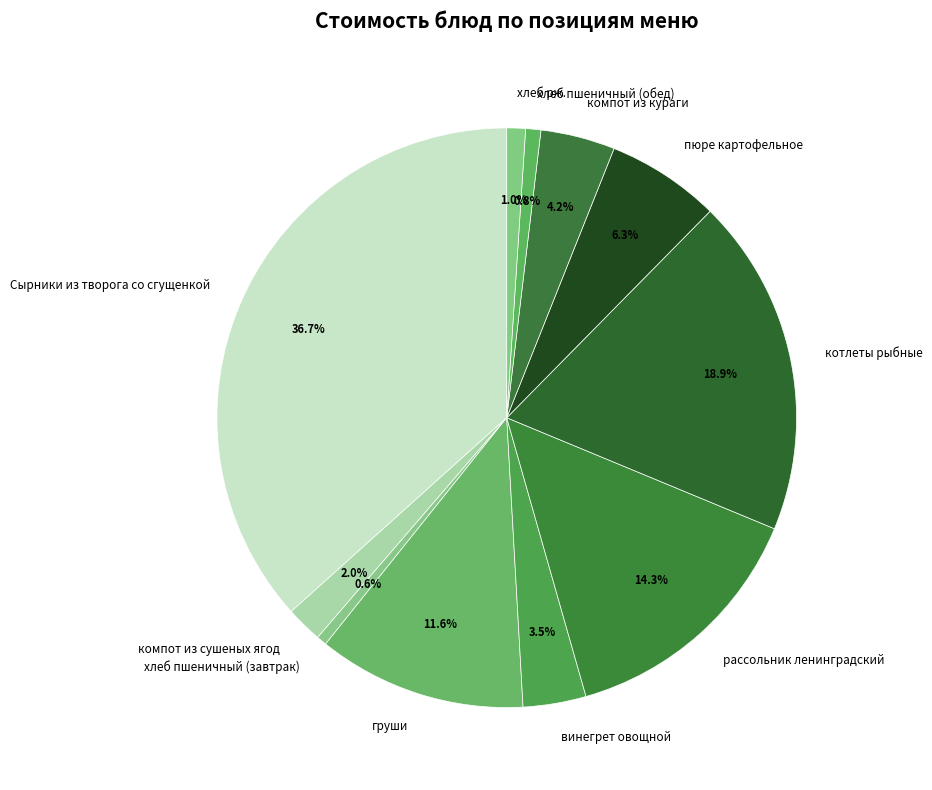

The котлеты рыбные slice represents 19% of the pie. True or false?

True